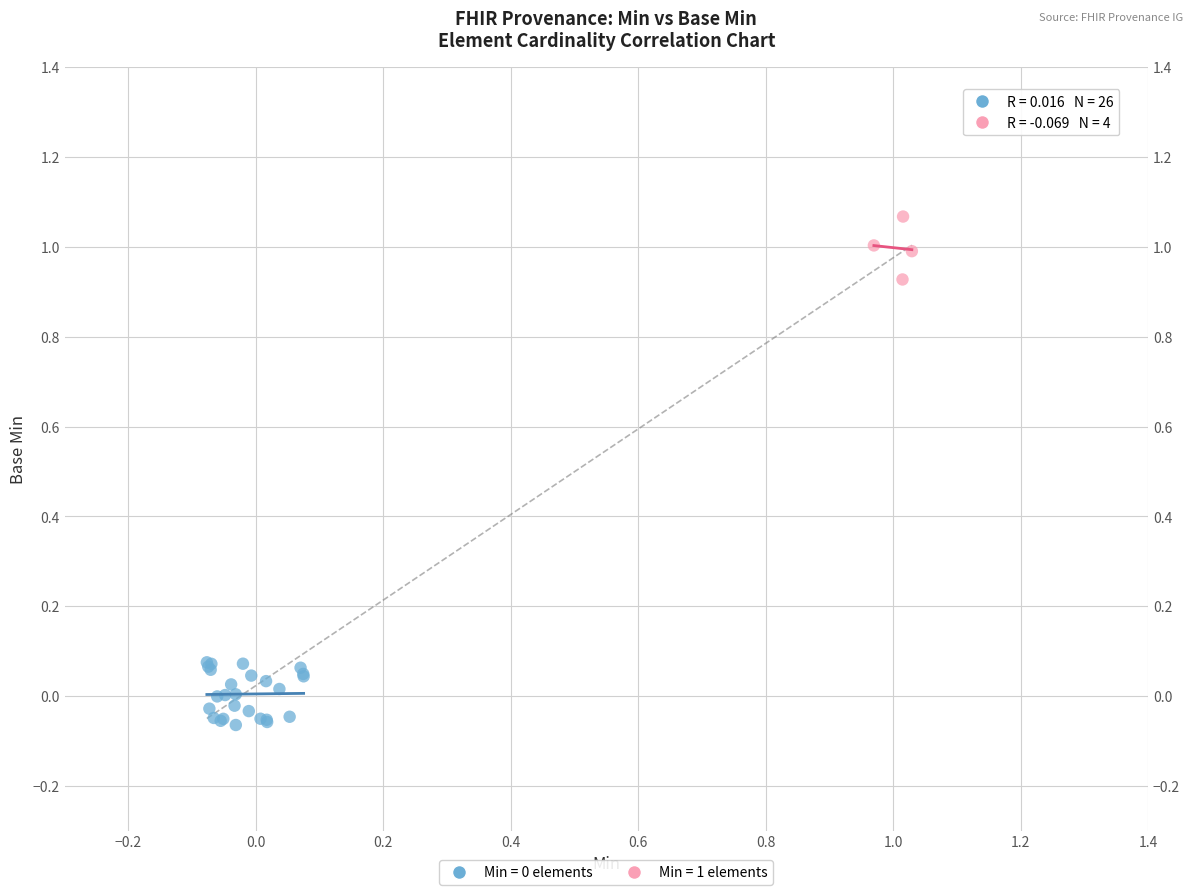

Which series contains the highest Y value?

Min = 1 elements